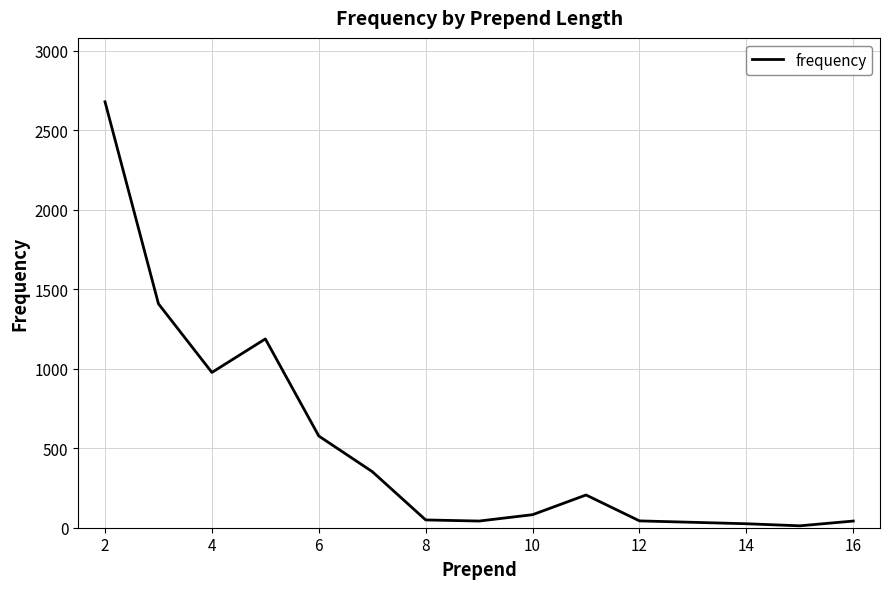

What is the average value?

549